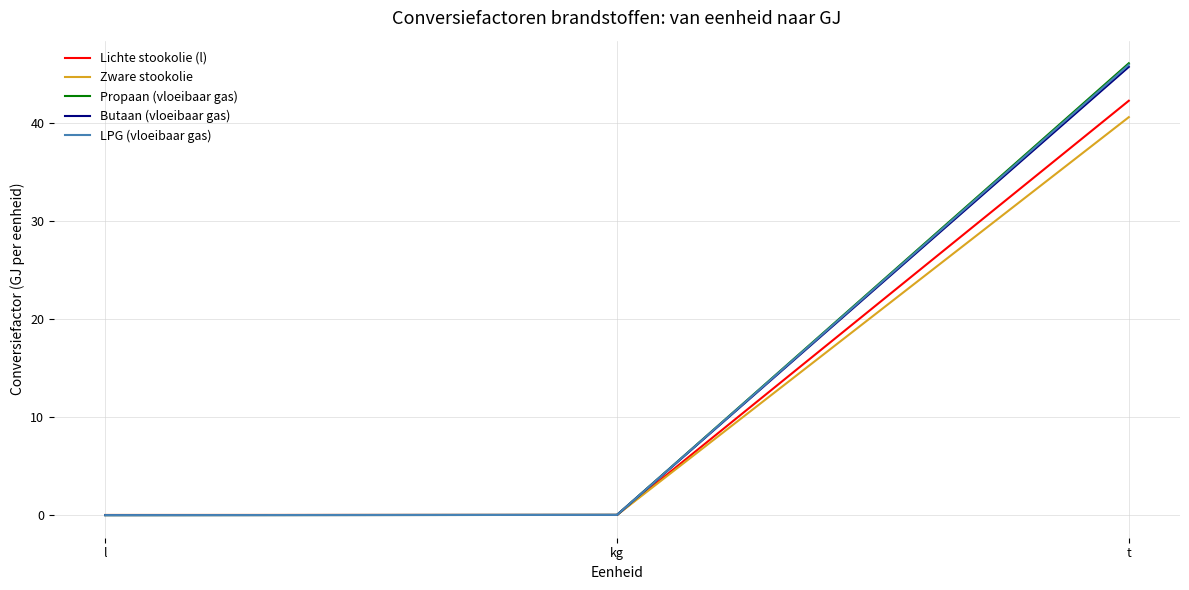

What are all the series names shown in the legend?

Lichte stookolie (l), Zware stookolie, Propaan (vloeibaar gas), Butaan (vloeibaar gas), LPG (vloeibaar gas)